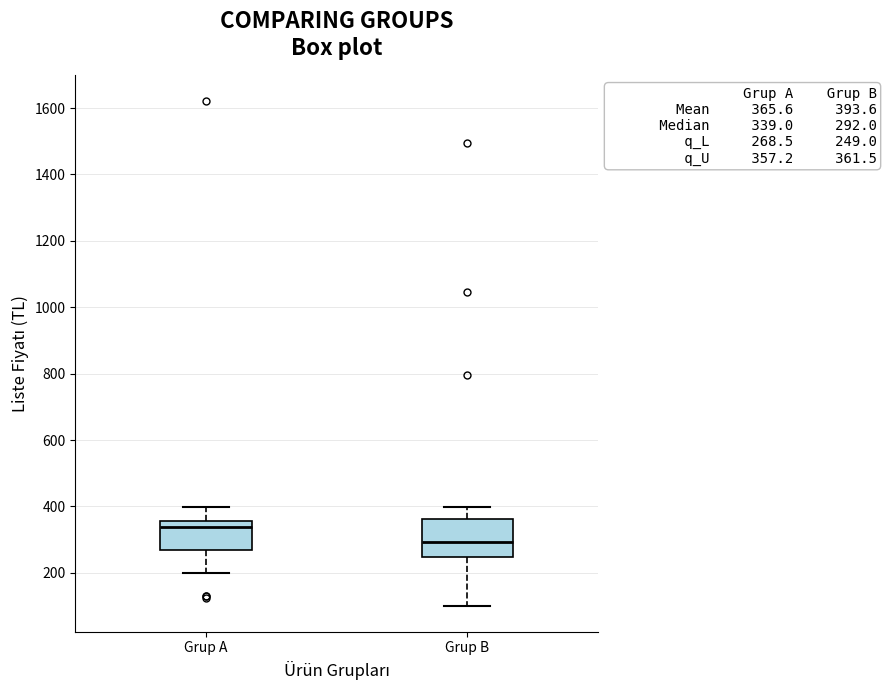

Comparing the boxes themselves (not the whiskers), which one is the tallest?

Grup B